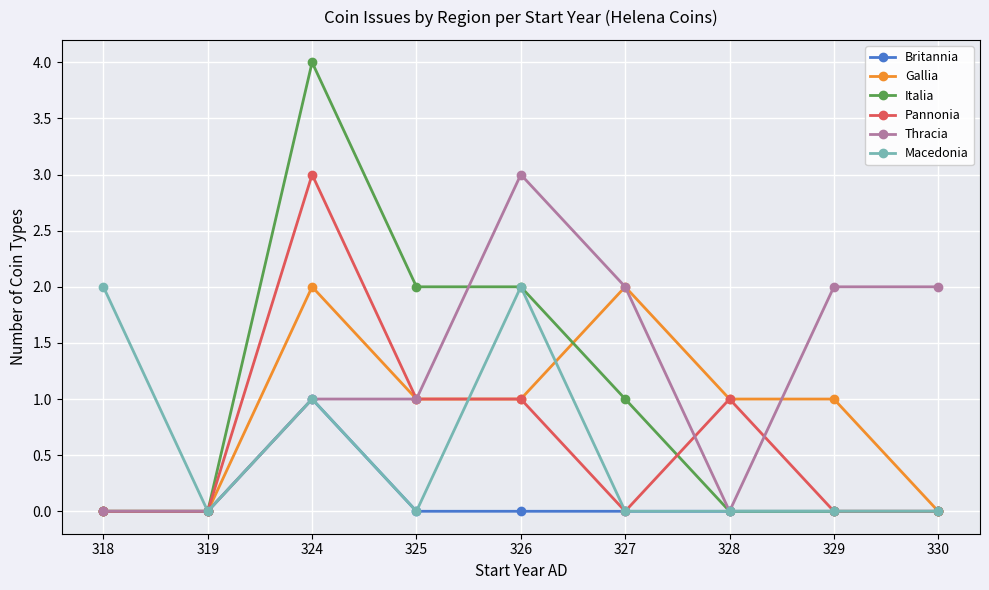

Which series has the largest total across all categories?

Thracia